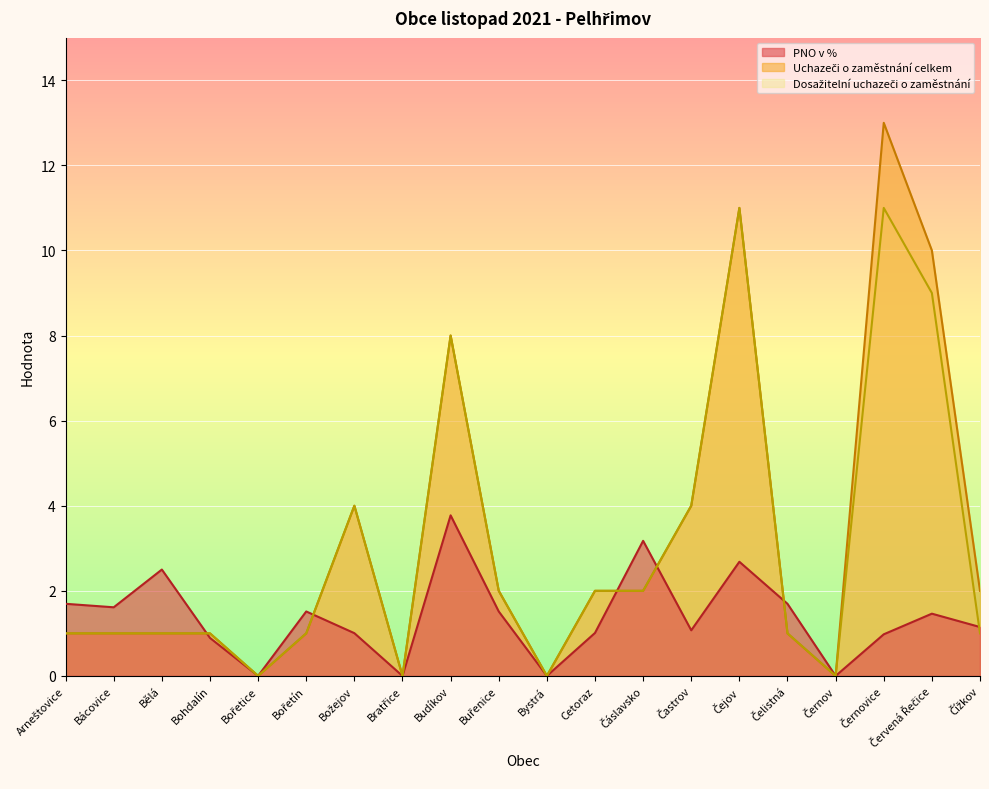

Where do PNO v % and Uchazeči o zaměstnání celkem first cross each other?

Bělá and Bohdalín